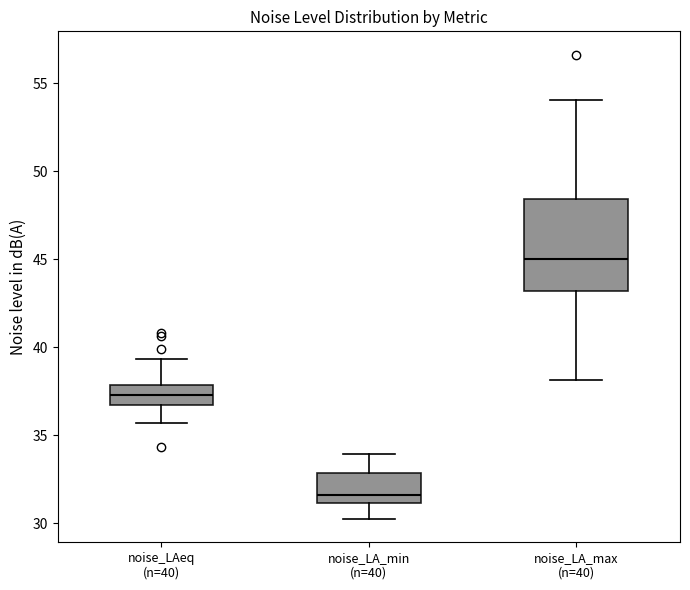

Which box has the highest median line?

noise_LA_max (n=40)